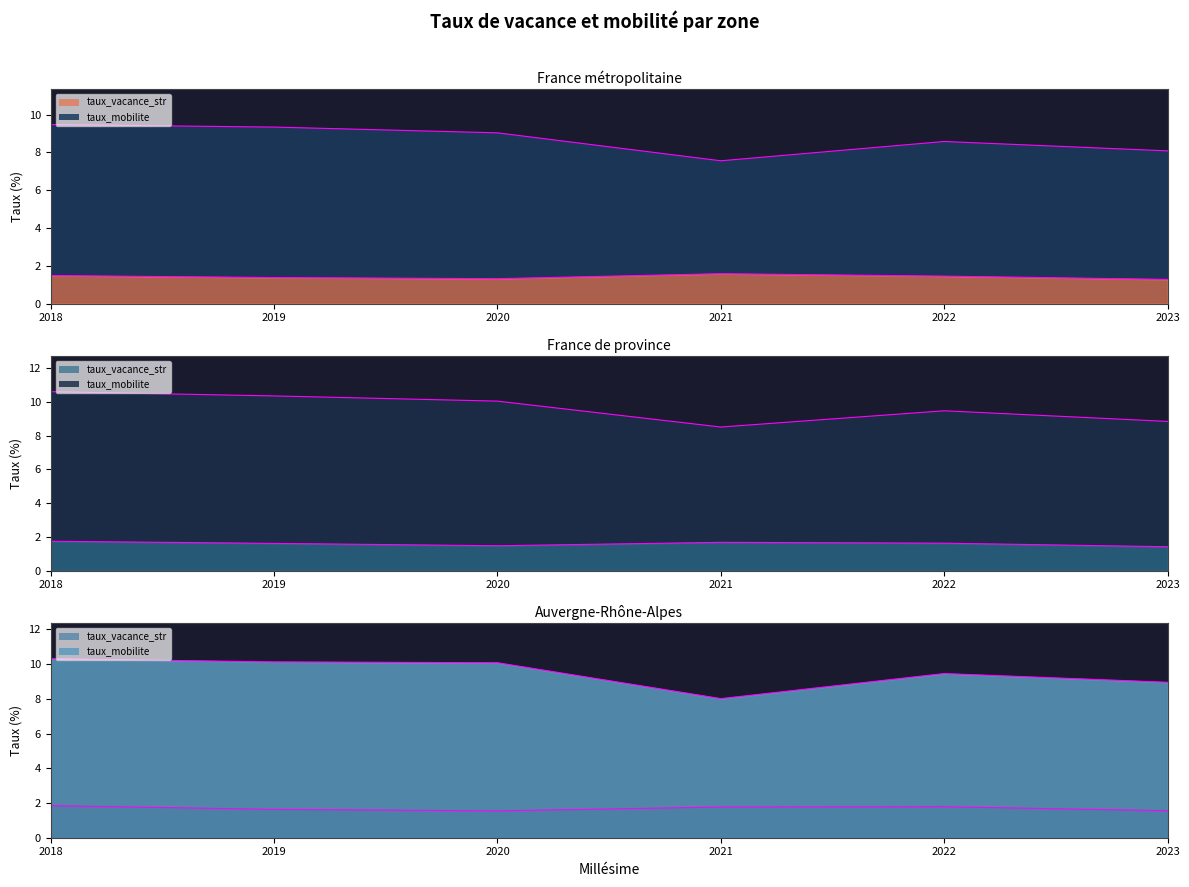

Reading left to right, extract all data points from this chart.

taux_vacance_str: 1.5	1.4	1.3	1.6	1.5	1.3	1.7	1.6	1.5	1.7	1.6	1.4	1.8	1.6	1.5	1.8	1.8	1.6
taux_mobilite: 9.5	9.3	9.0	7.6	8.6	8.1	10.6	10.3	10.0	8.5	9.5	8.8	10.3	10.1	10.1	8.0	9.5	9.0